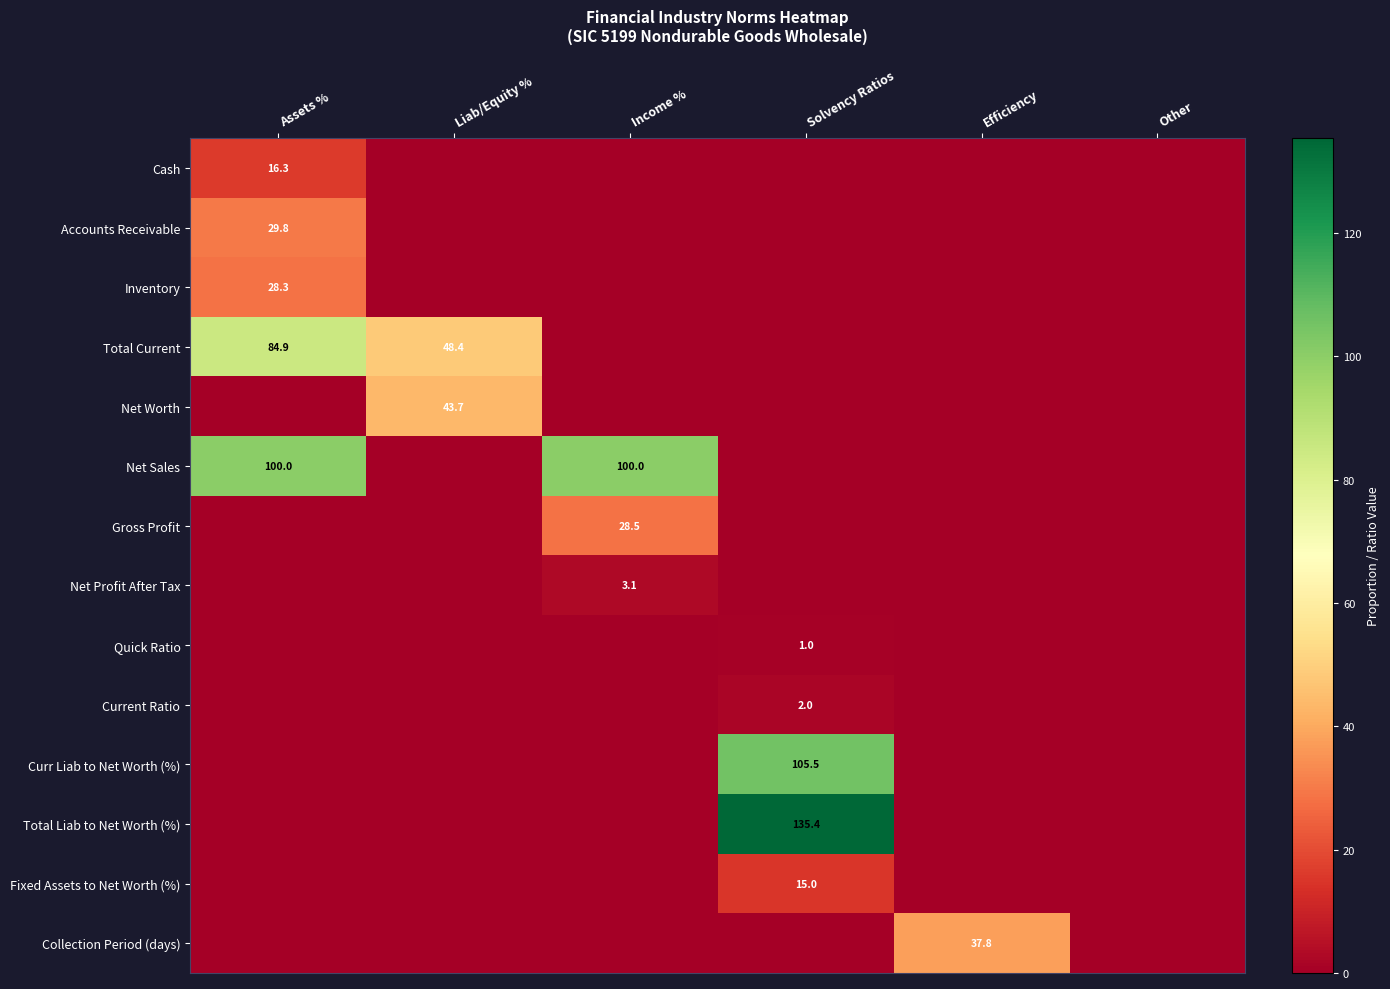

At which category is the sum across all series the highest?

Assets %